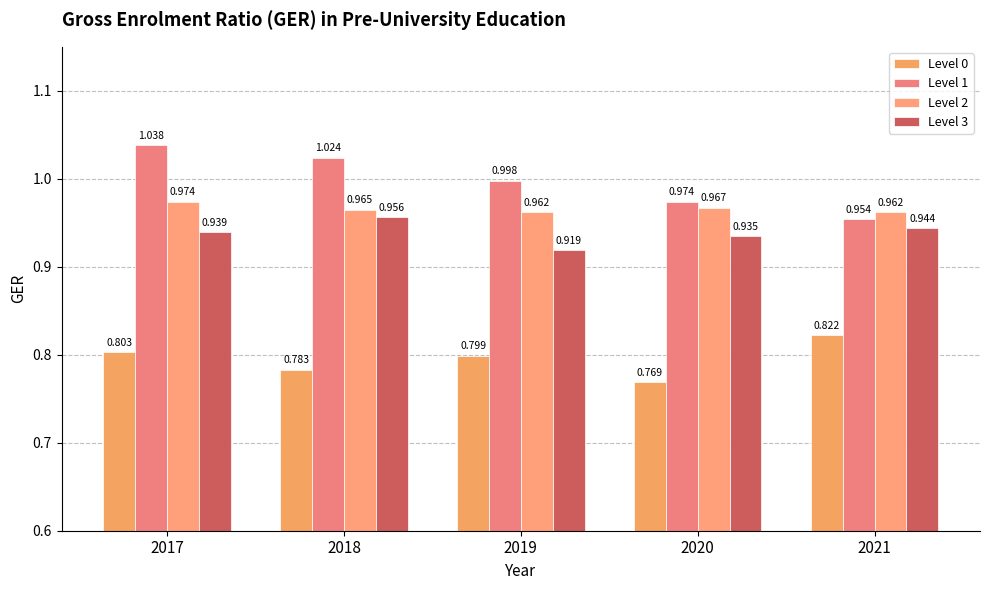

How many distinct data groups are displayed?

4